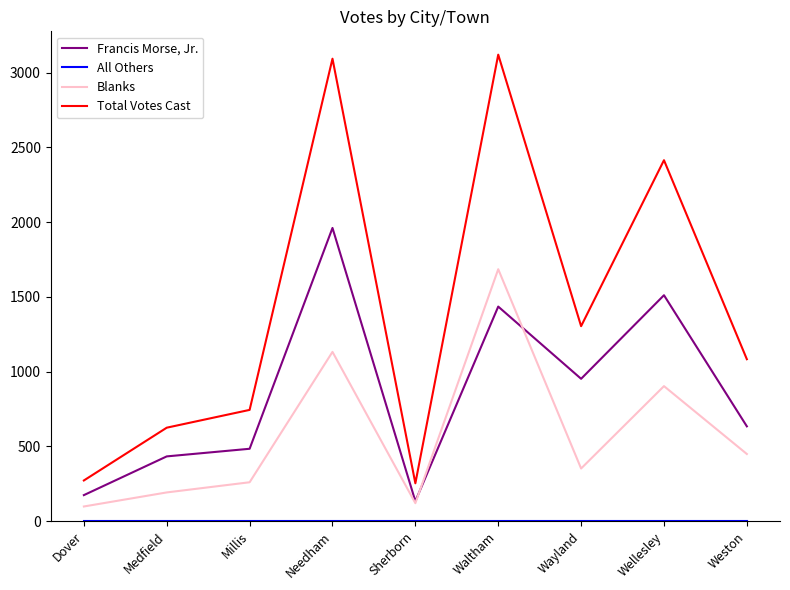

What is the highest value of the Total Votes Cast series?

3120